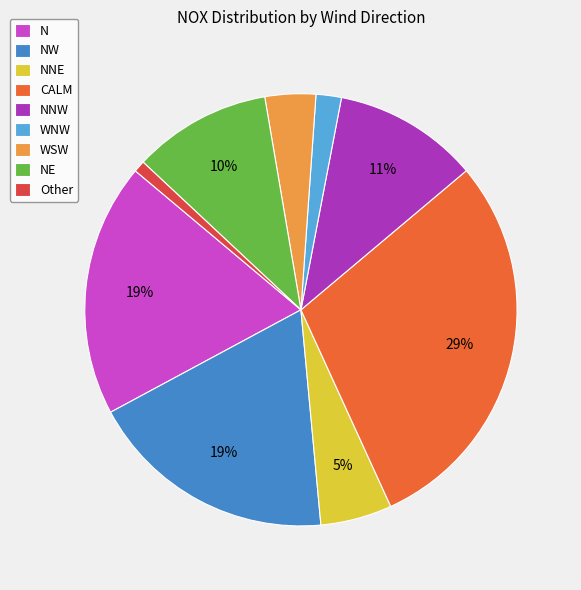

Is there any slice that represents more than half of the pie?

No